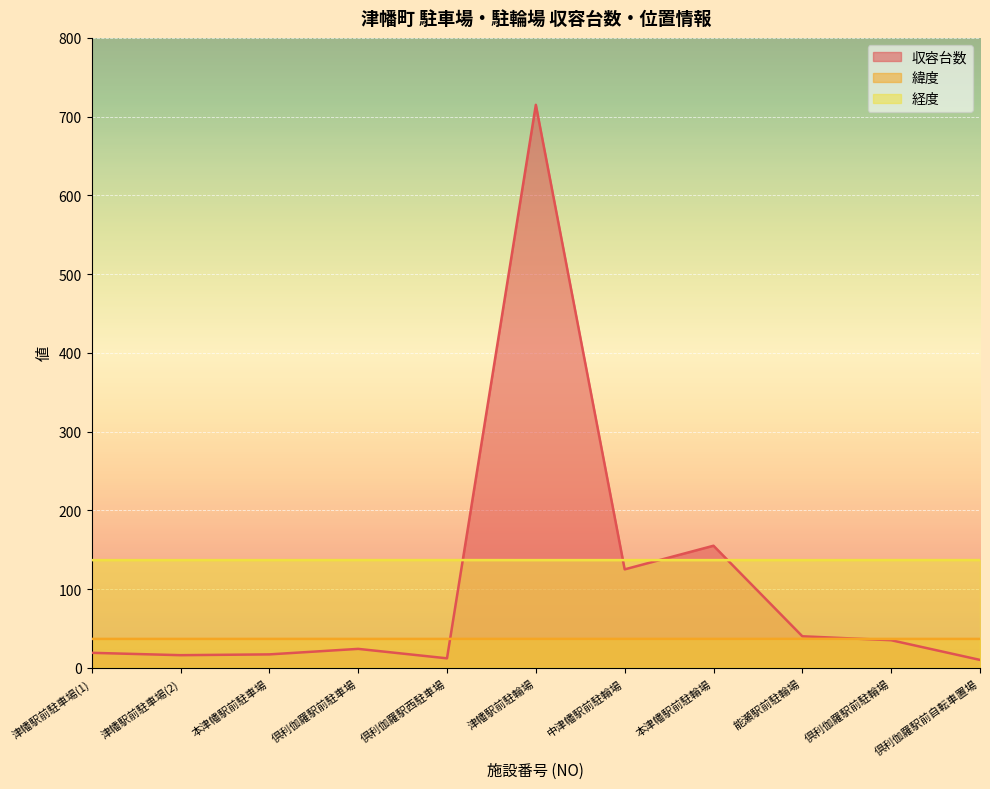

Rank the series by their maximum value, from highest to lowest.

収容台数, 経度, 緯度